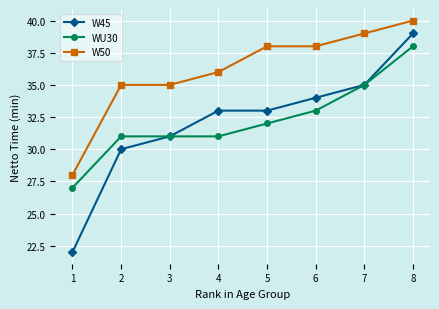

True or false: W50 and W45 intersect in this chart.

False